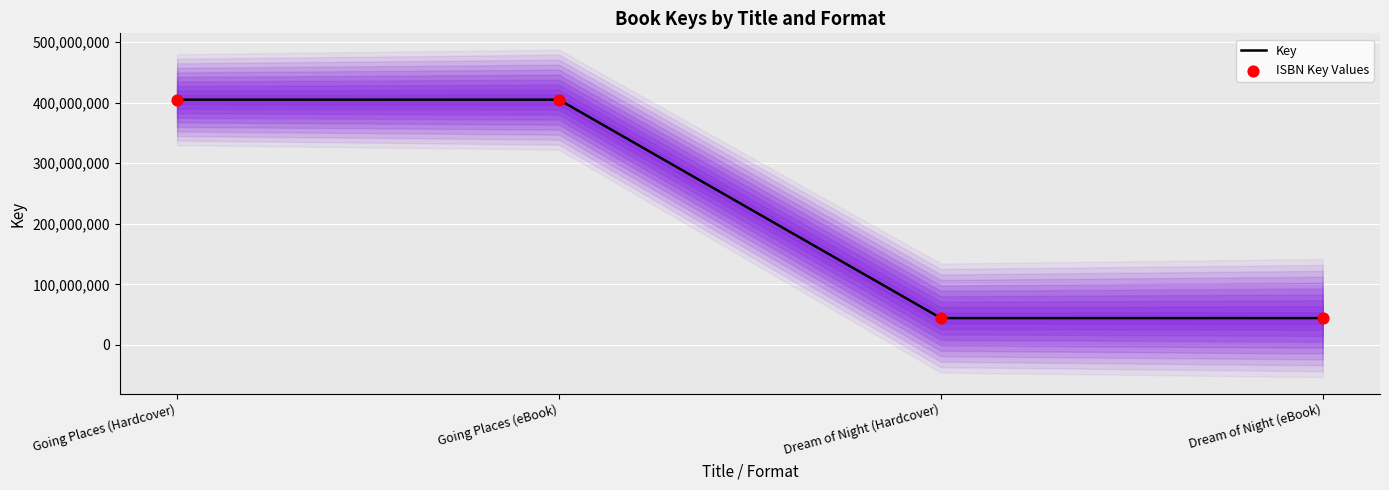

Is the value of ISBN Key Values at Dream of Night (eBook) greater than the value of Key at Going Places (Hardcover)?

No